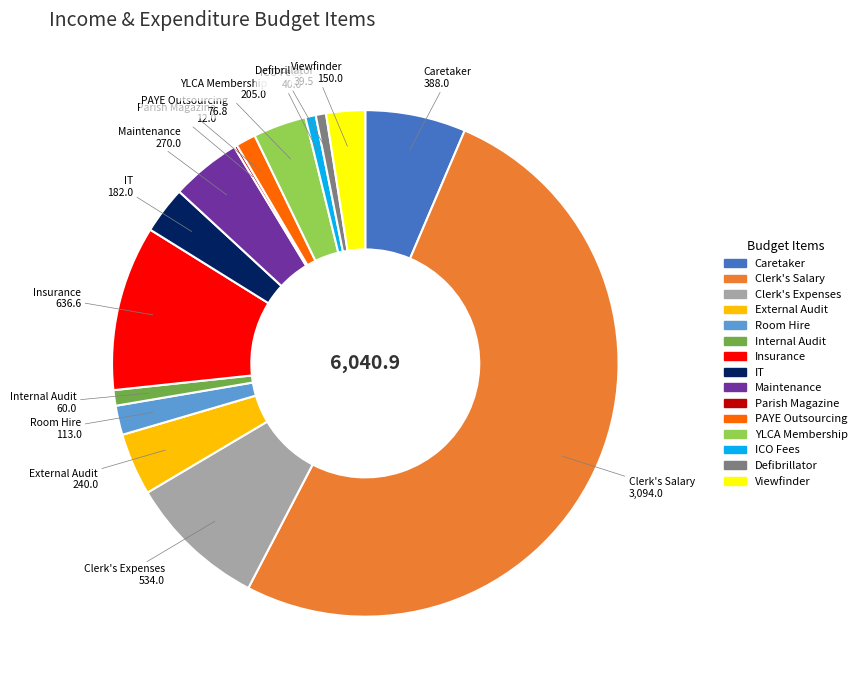

Is the sum of Defibrillator and External Audit greater than half?

No